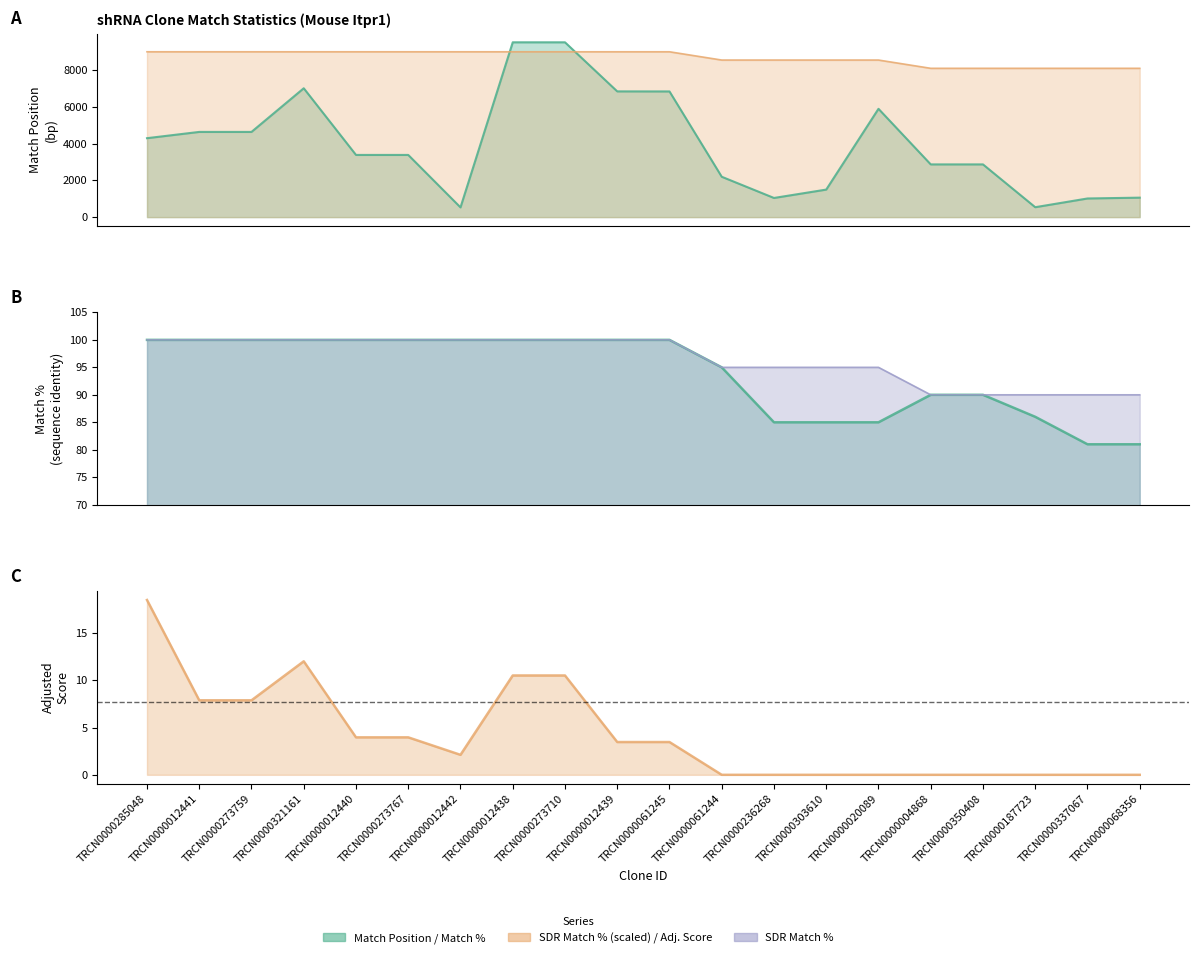

What is the spread (max minus min) of values at TRCN0000273767?

8996.0